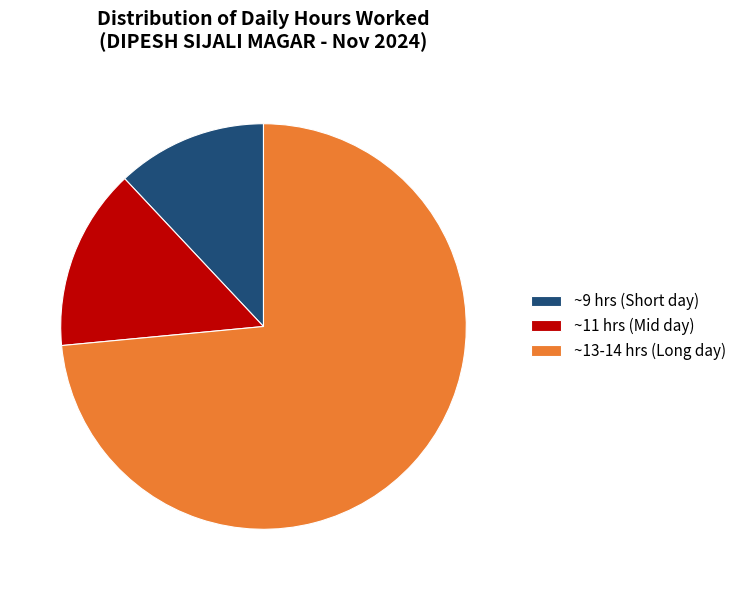

Which category has the biggest portion of the pie?

~13-14 hrs (Long day)